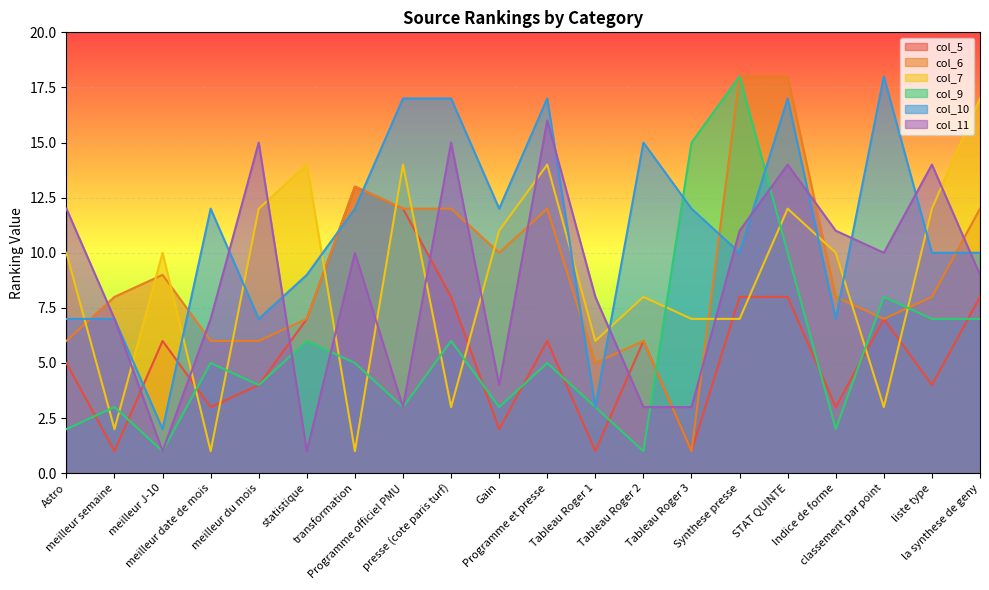

Where does the col_5 series first go above 6?

statistique